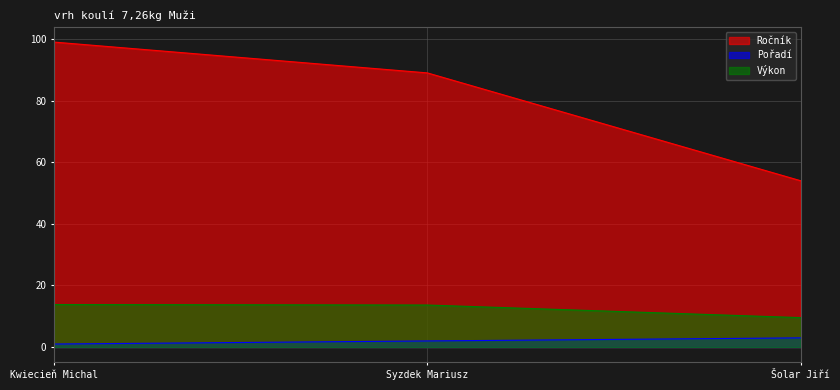

What is the sum of all Pořadí values?

6.0